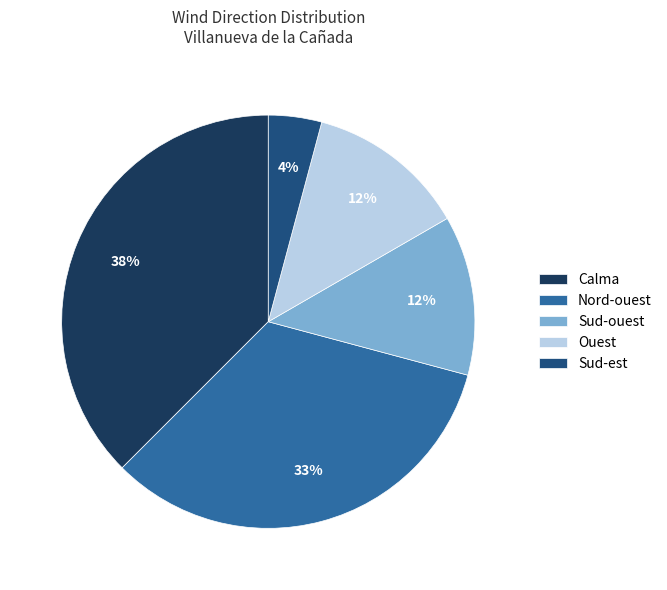

Does any single category account for the majority?

No